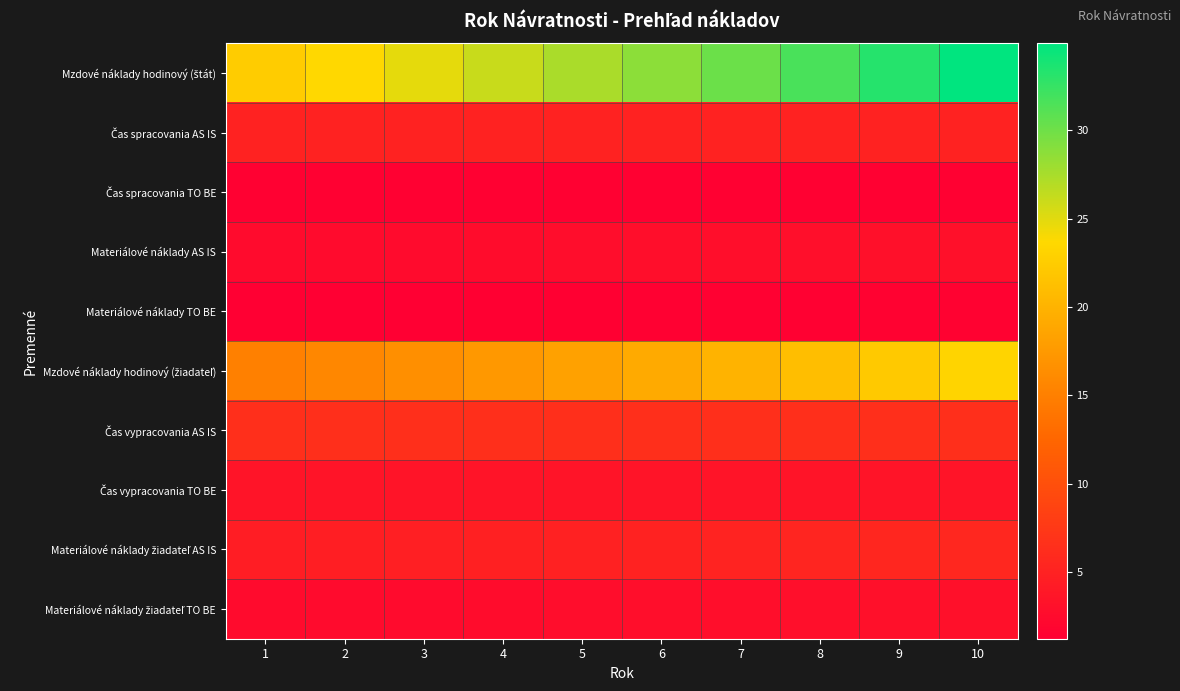

At how many categories does at least one series exceed 8?

10